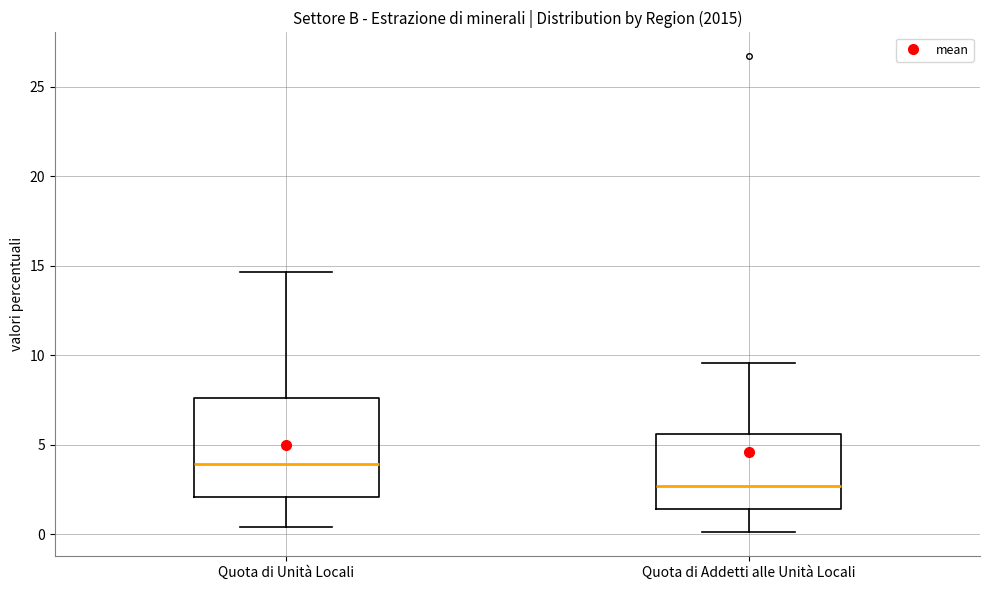

Reading left to right, read every box against the y-axis: the position of its median line, the range the box covers, and the ends of its whiskers. The values are not printed on the chart, so give them approximately, as read against the axis.

Quota di Unità Locali: median 4.0, box 2.0 to 7.5, whiskers 0.5 to 14.5
Quota di Addetti alle Unità Locali: median 2.5, box 1.5 to 5.5, whiskers 0.0 to 9.5